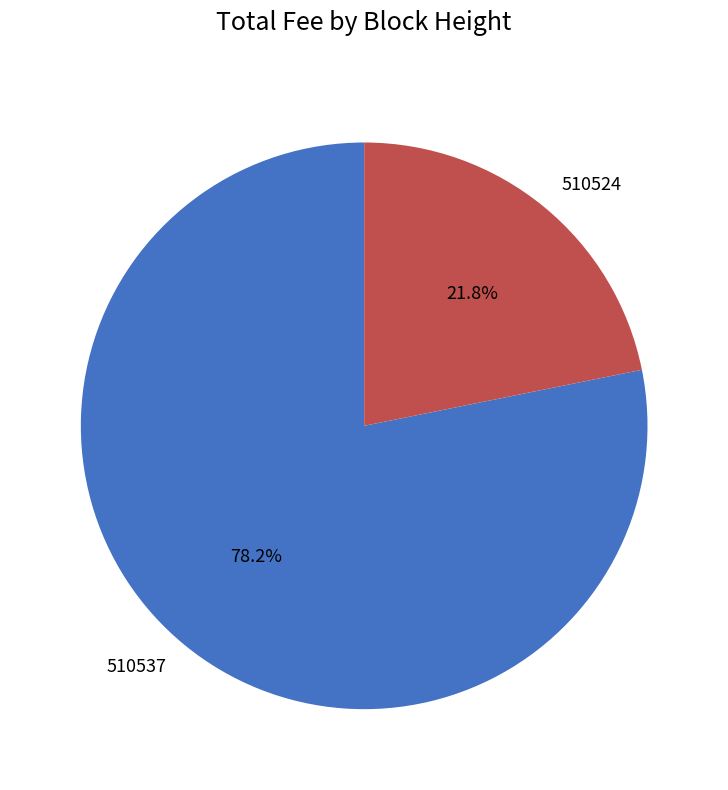

Which category accounts for the majority?

510537